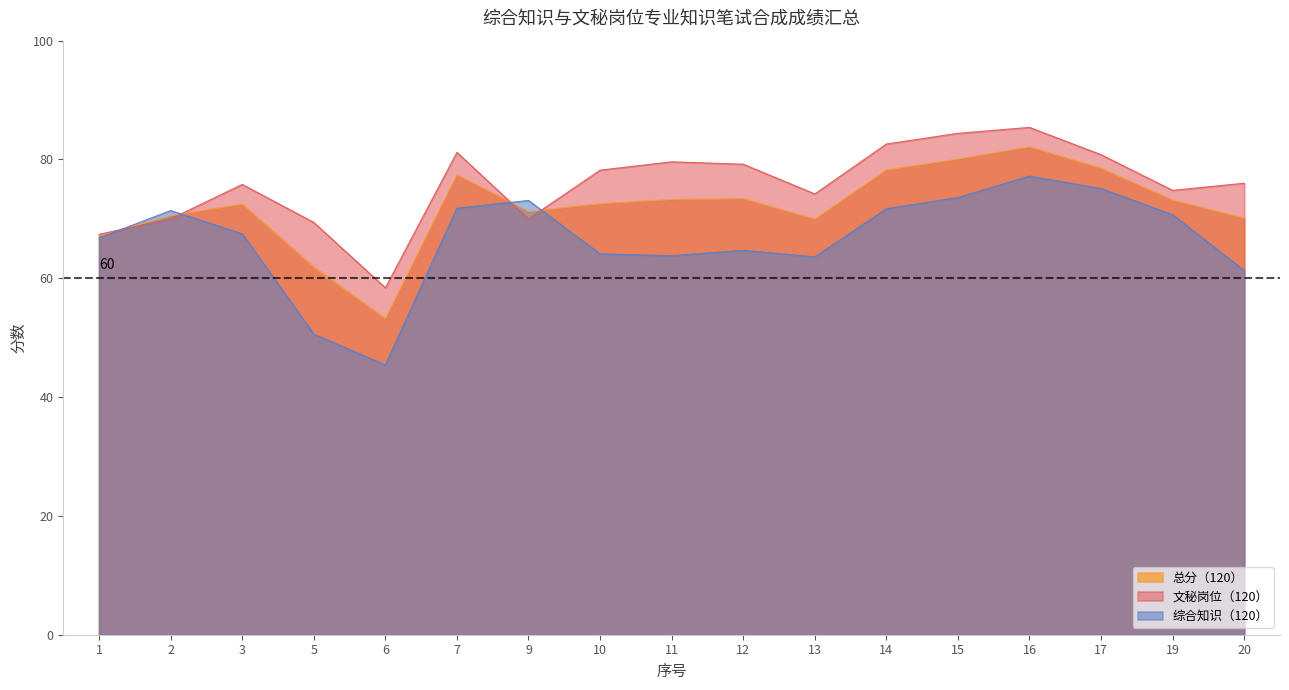

How many lines are shown in the chart?

3